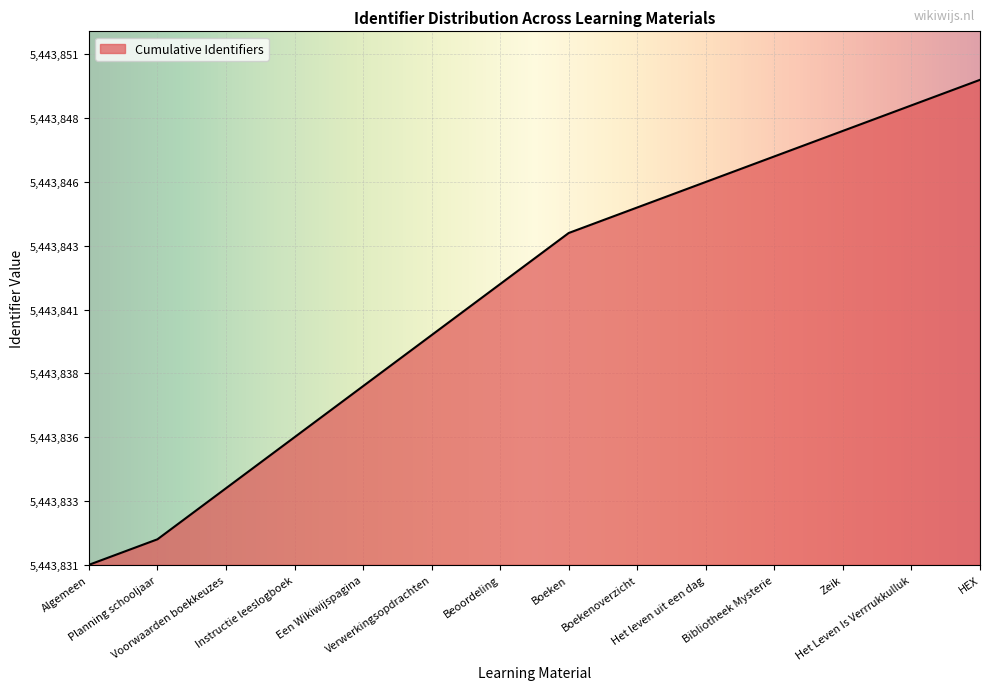

What is the value of the 6th point from the left?

9